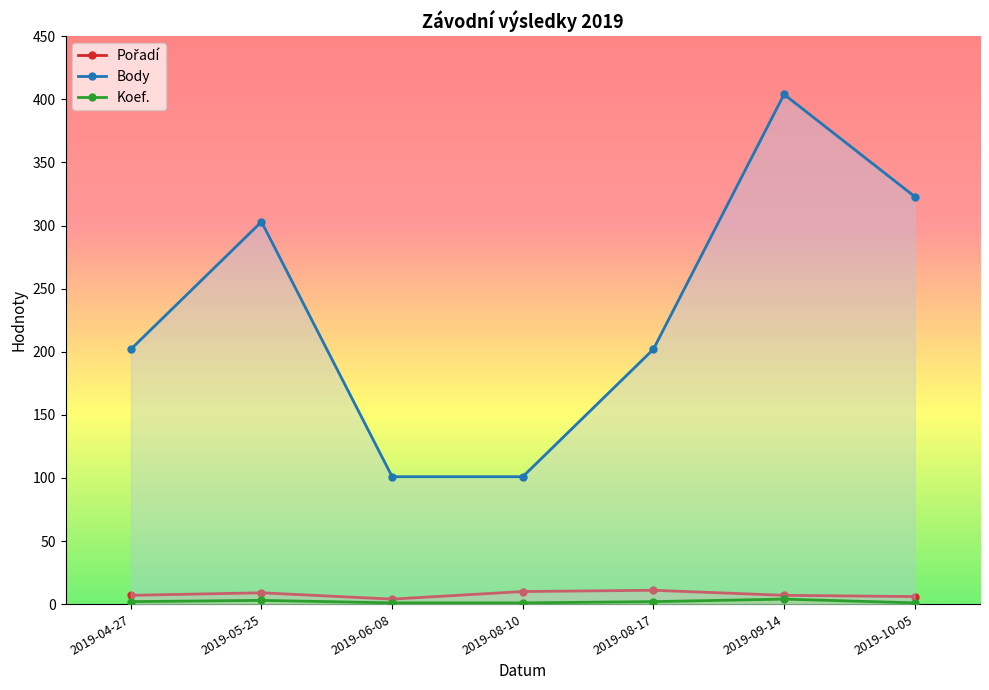

True or false: Koef. and Body intersect in this chart.

False